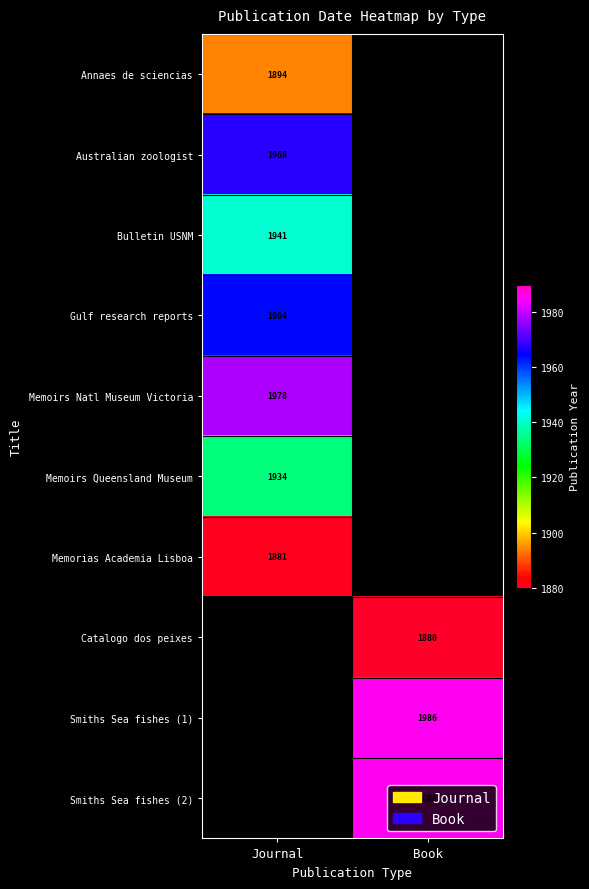

Is it true that Smiths Sea fishes (1) equals 1986 at Book?

True